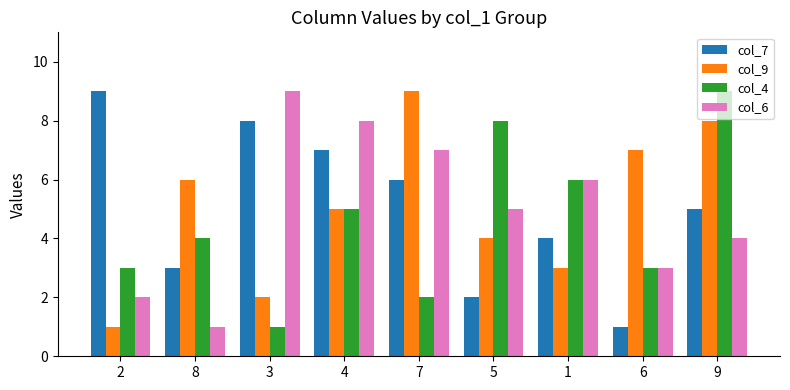

What is the label of the 8th bar from the left?

6